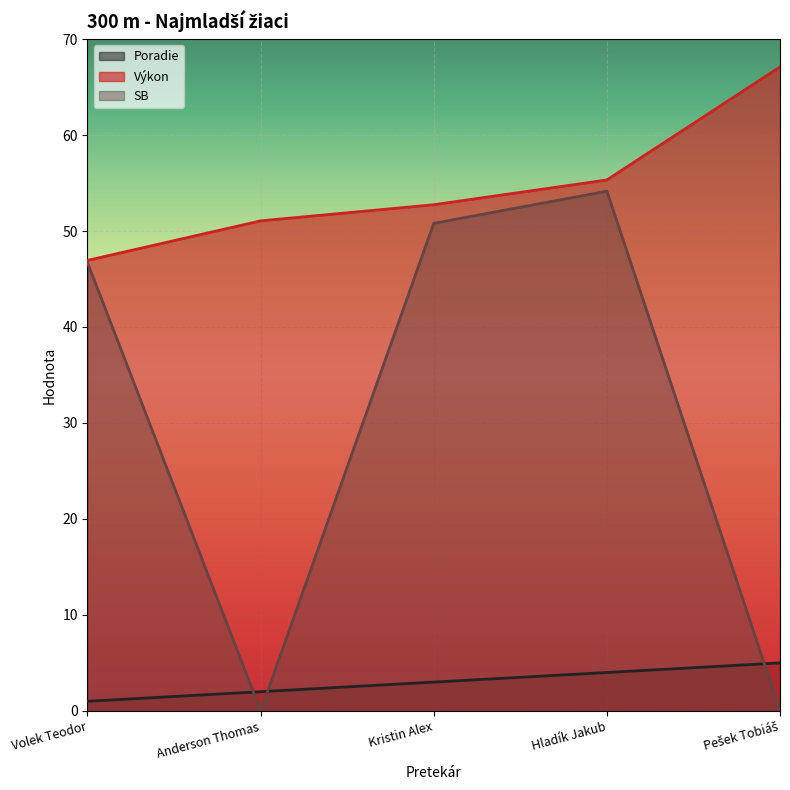

What is the greatest value displayed?

67.1